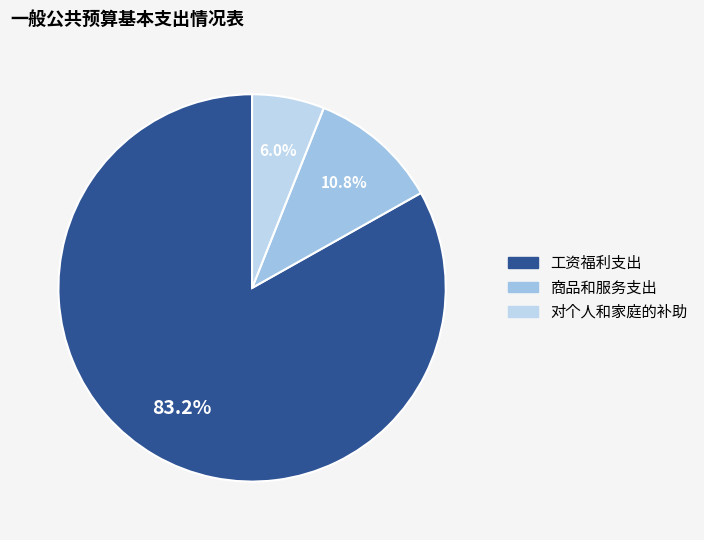

Does 工资福利支出 represent more than half of the total?

Yes